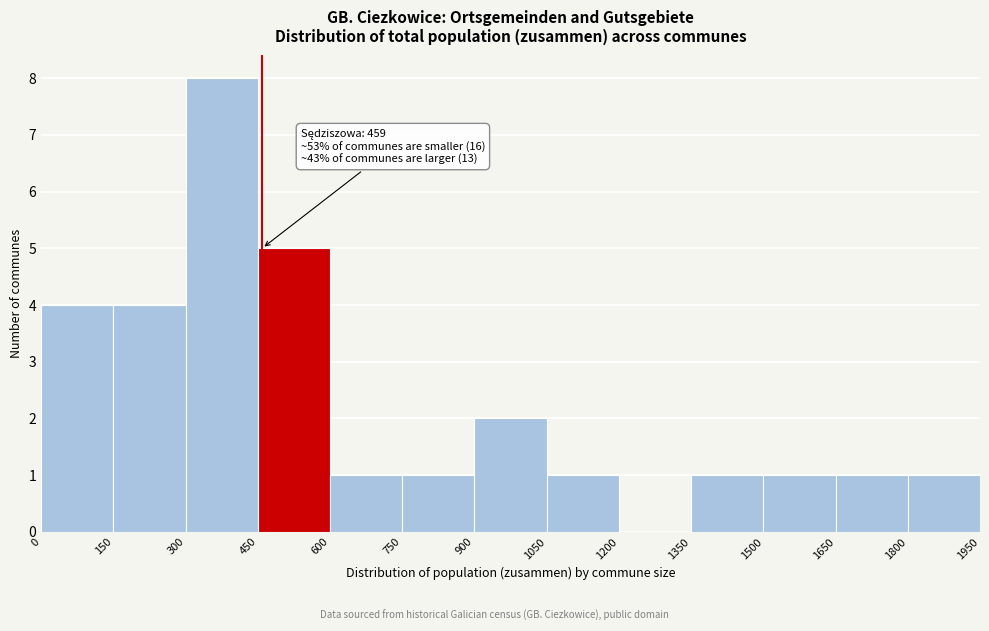

Over which range of the x-axis is the bar tallest?

300 to 450